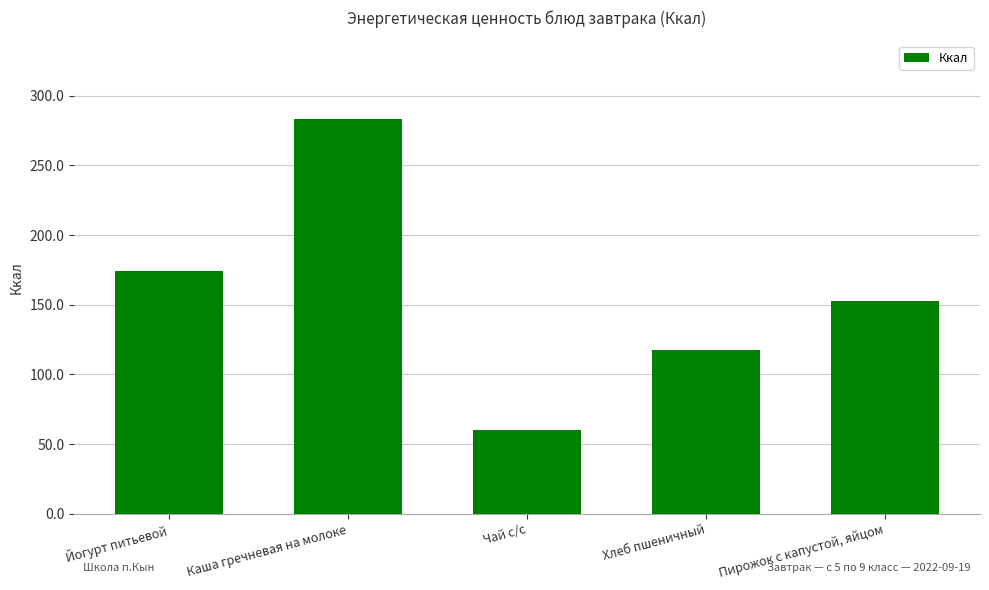

Where is the data nearest to the value 171?

Йогурт питьевой